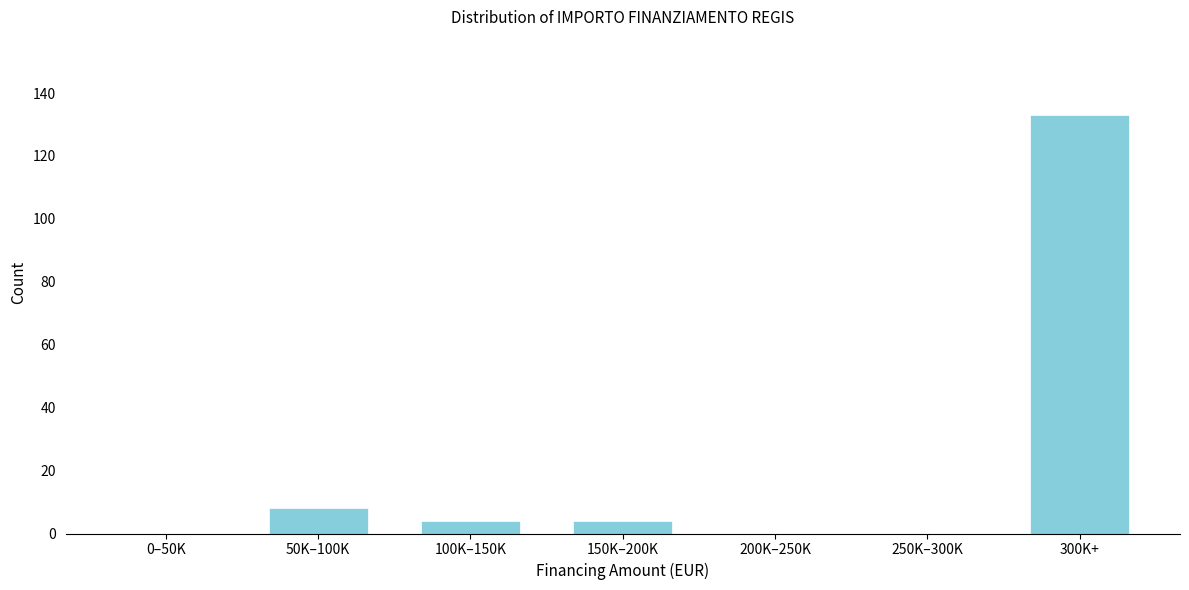

Reading left to right, list all the values displayed in this chart.

0–50K=0	50K–100K=8	100K–150K=4	150K–200K=4	200K–250K=0	250K–300K=0	300K+=133